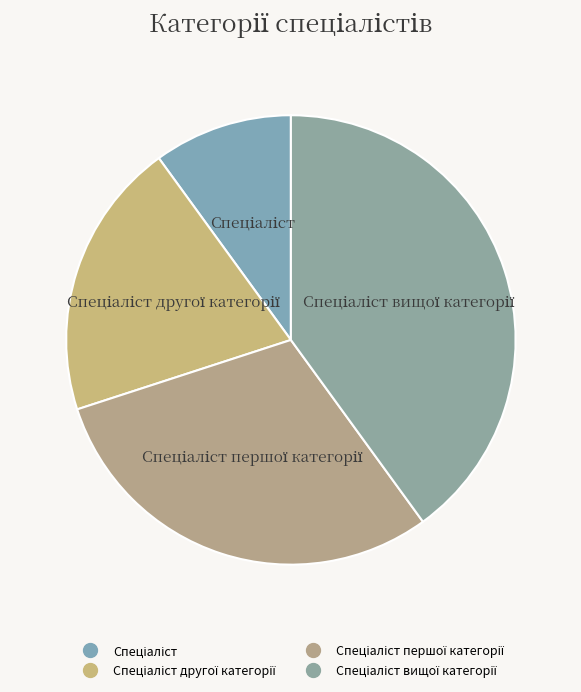

Which slice is the smallest?

Спеціаліст